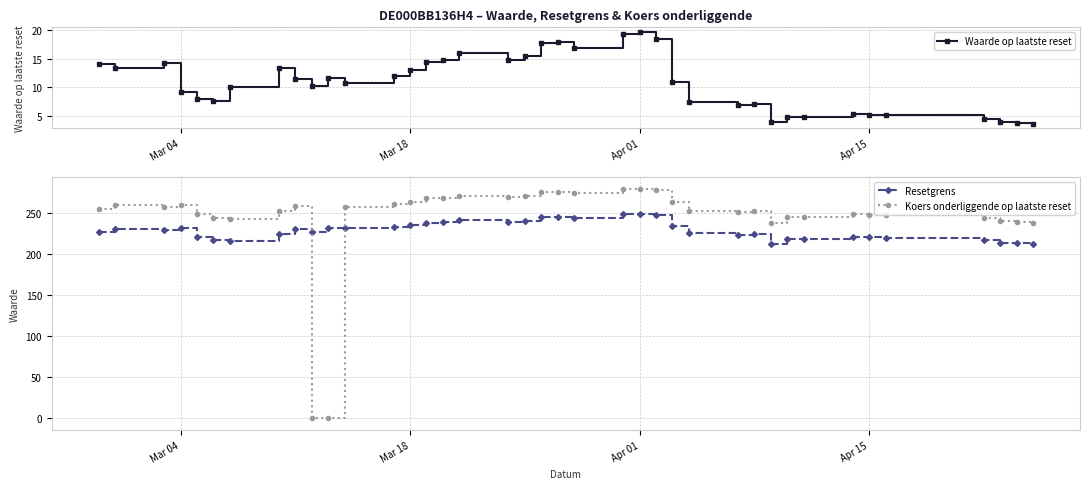

True or false: Resetgrens and Waarde op laatste reset intersect in this chart.

False